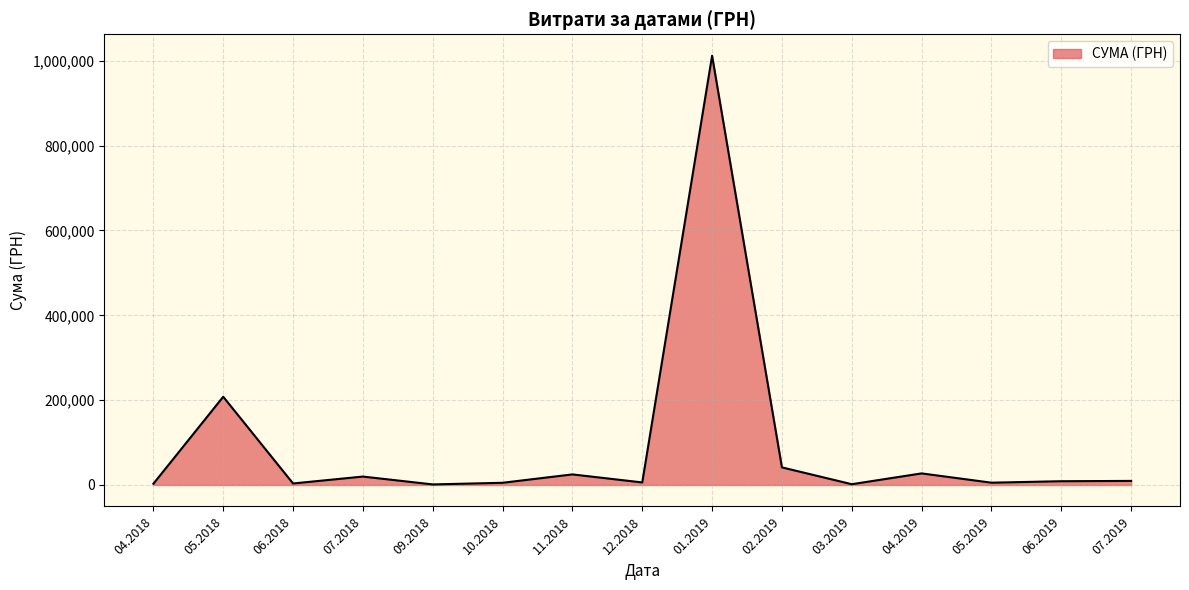

What is the ratio of the value at 11.2018 to the value at 04.2019?

0.9